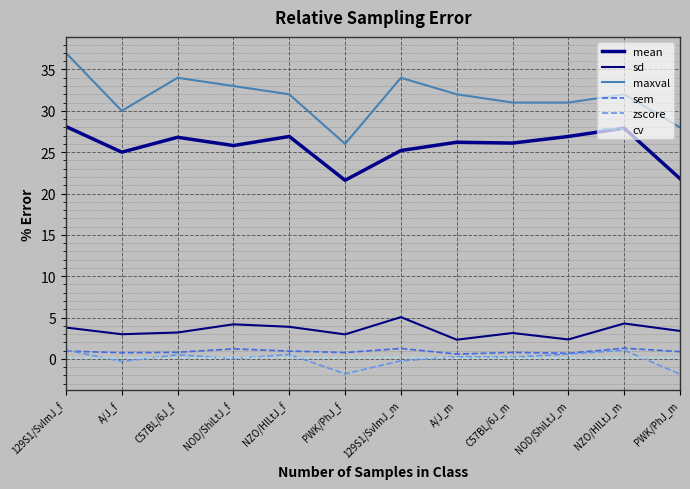

Does the chart display data point markers on the line(s)?

No